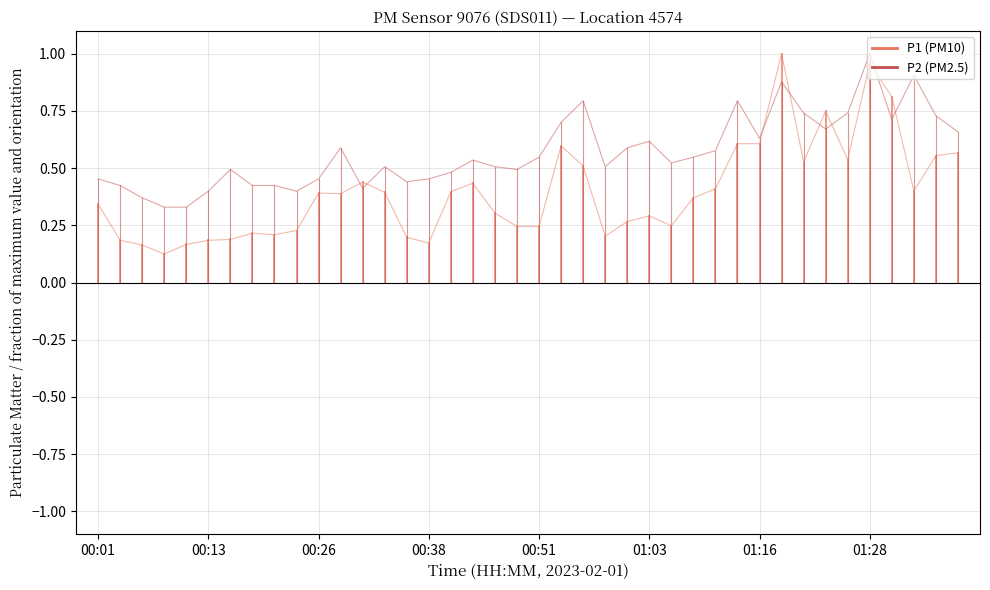

What is the difference between the maximum and minimum values in the P1 series?

0.9